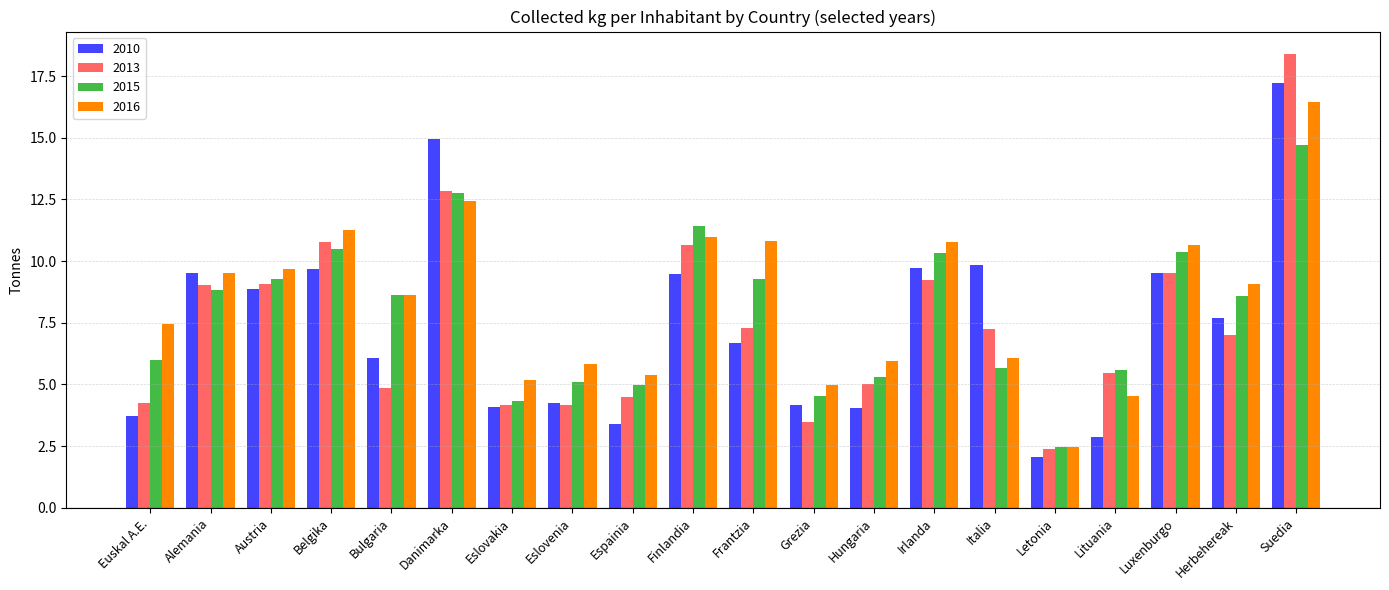

What is the label of the 12th bar from the left?

Grezia